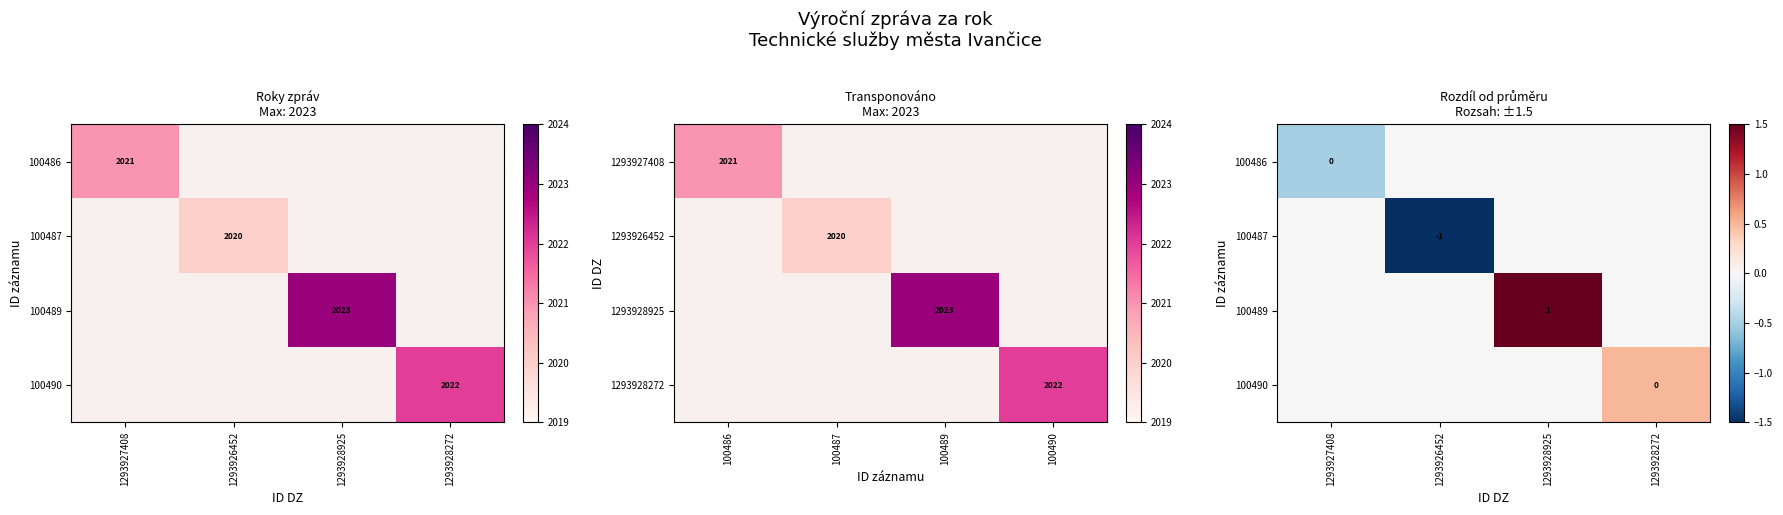

Between 1293928925 and 1293927408, which is larger?

1293928925